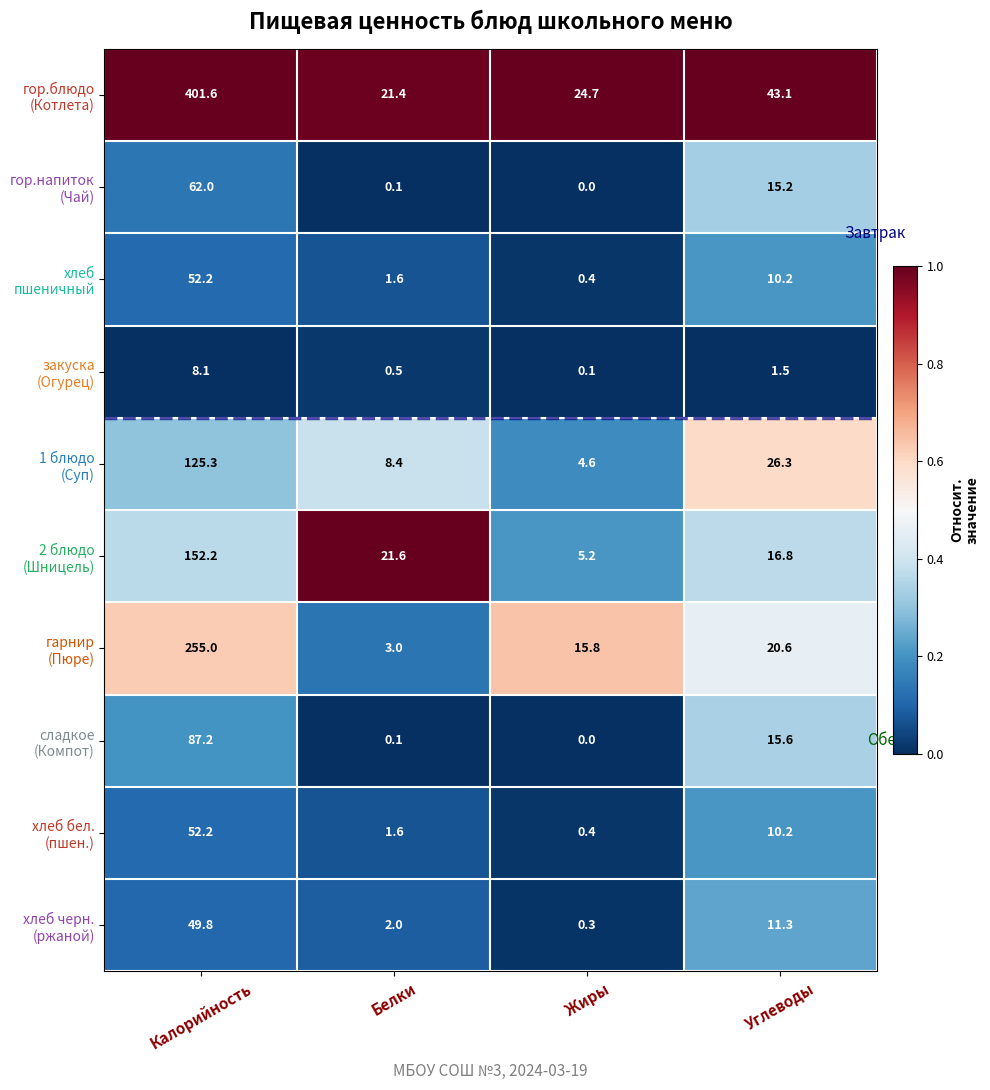

Which label corresponds to the largest value in the chart?

Калорийность